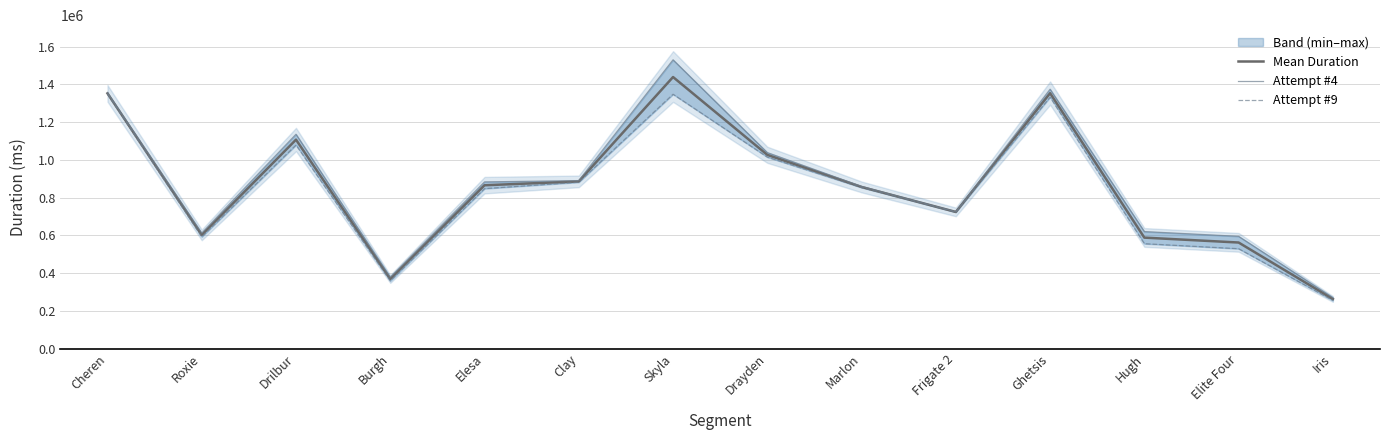

At which label does Mean Duration reach its minimum?

Iris